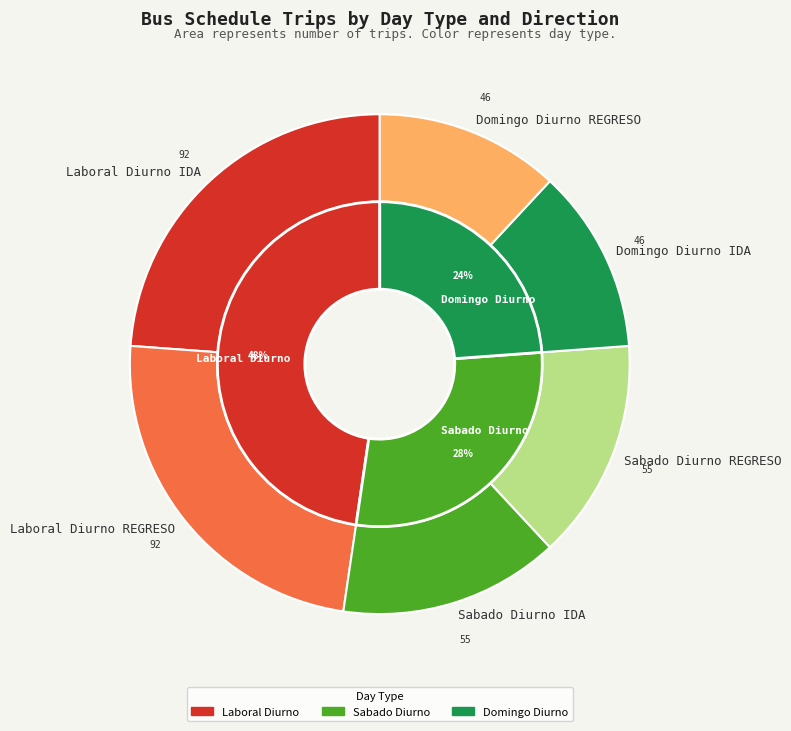

The Domingo Diurno REGRESO slice represents 12% of the pie. True or false?

True